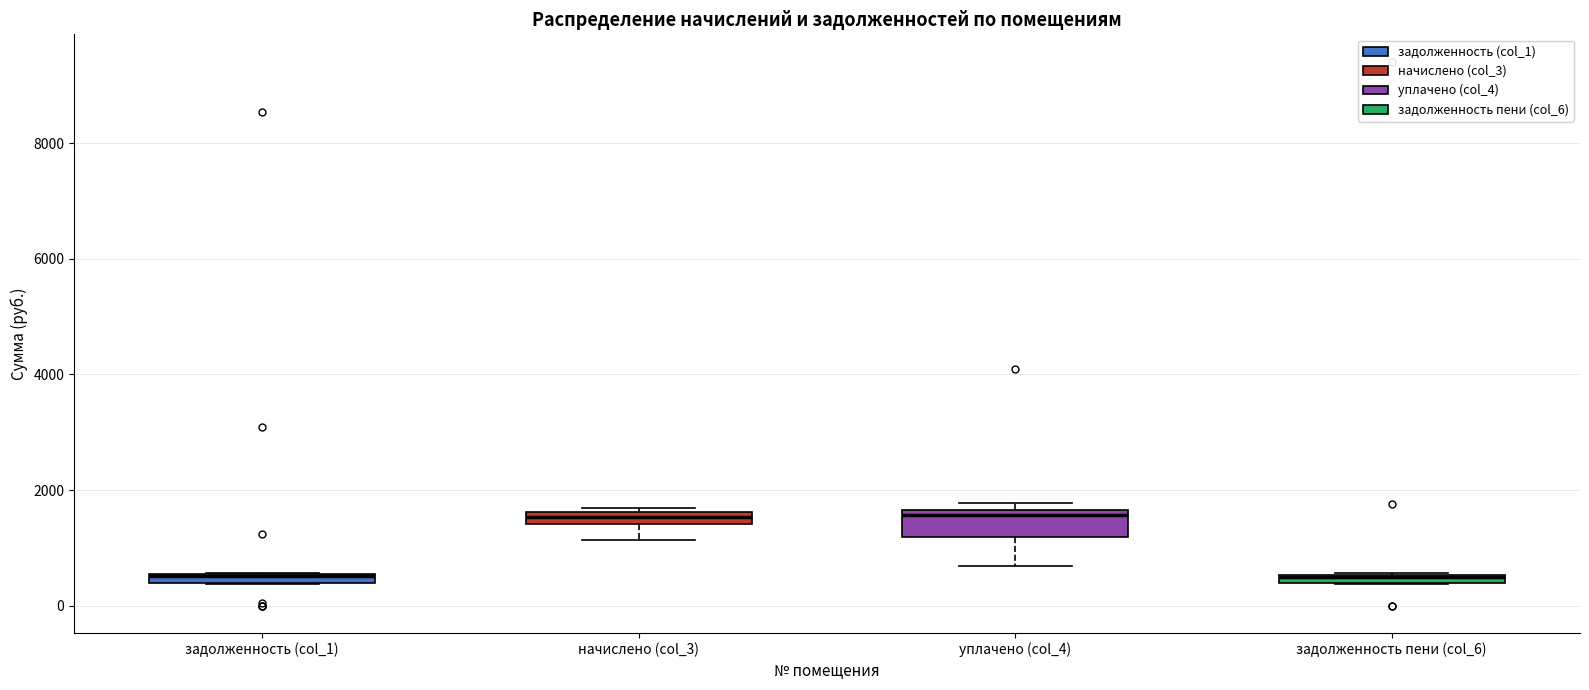

Where is the lower edge of the box for начислено (col_3) on the y-axis? The values are not printed on the chart, so give them approximately, as read against the axis.

1400